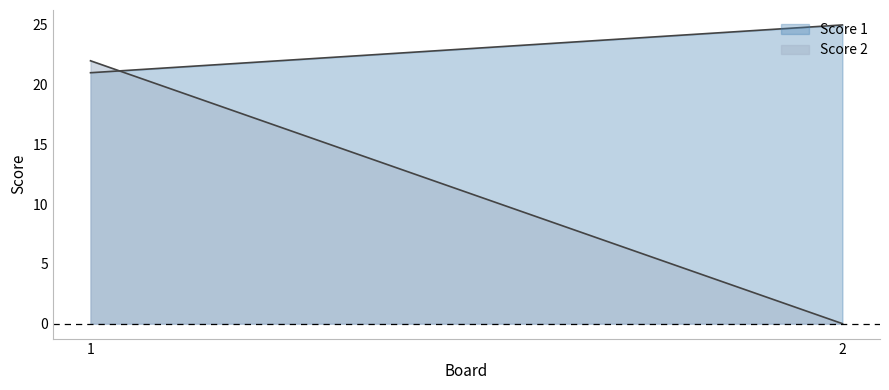

What is the average value of the Score 1 series?

23